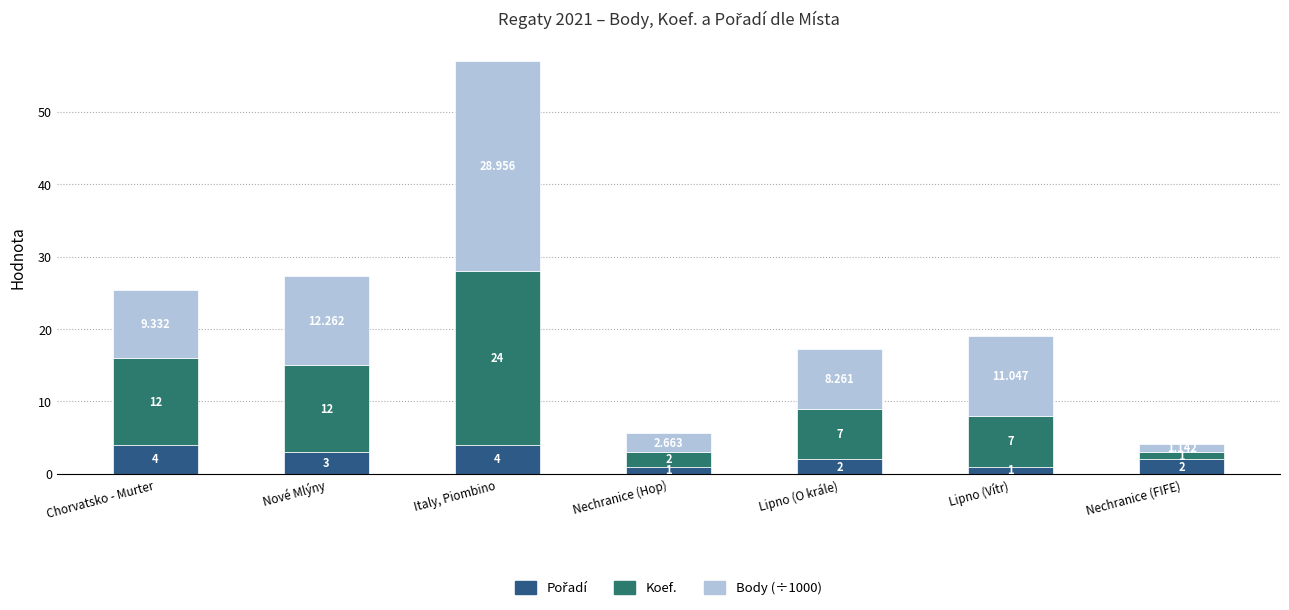

At which category is the sum across all series the highest?

Italy, Piombino